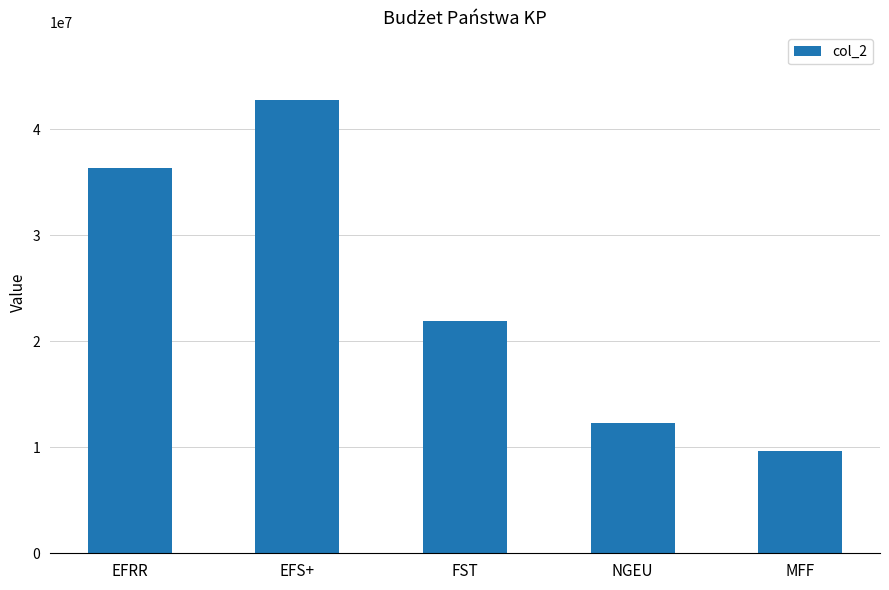

True or false: the data shows 12330338 at NGEU.

True